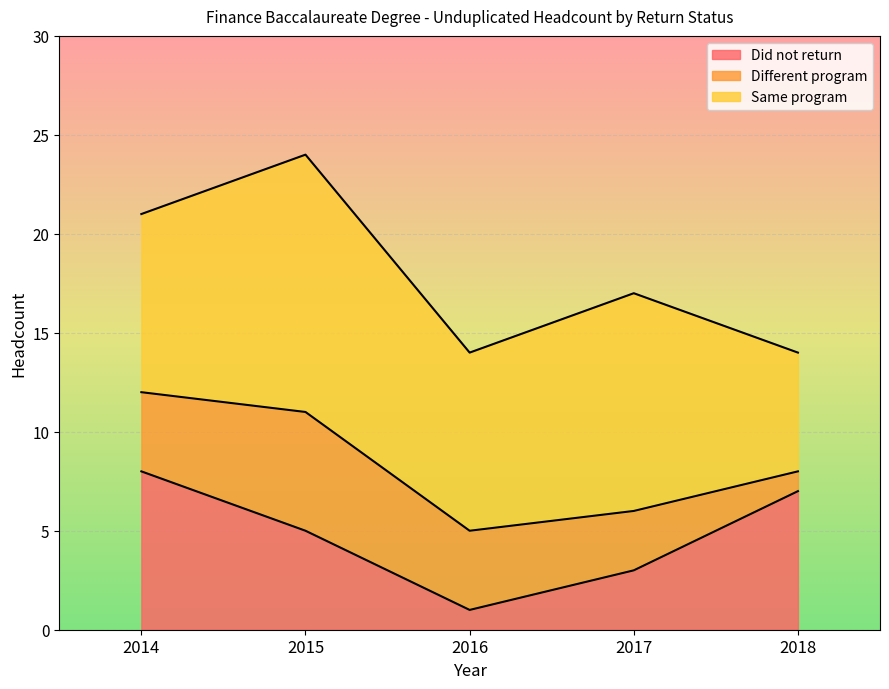

How many categories are shown in the chart?

5